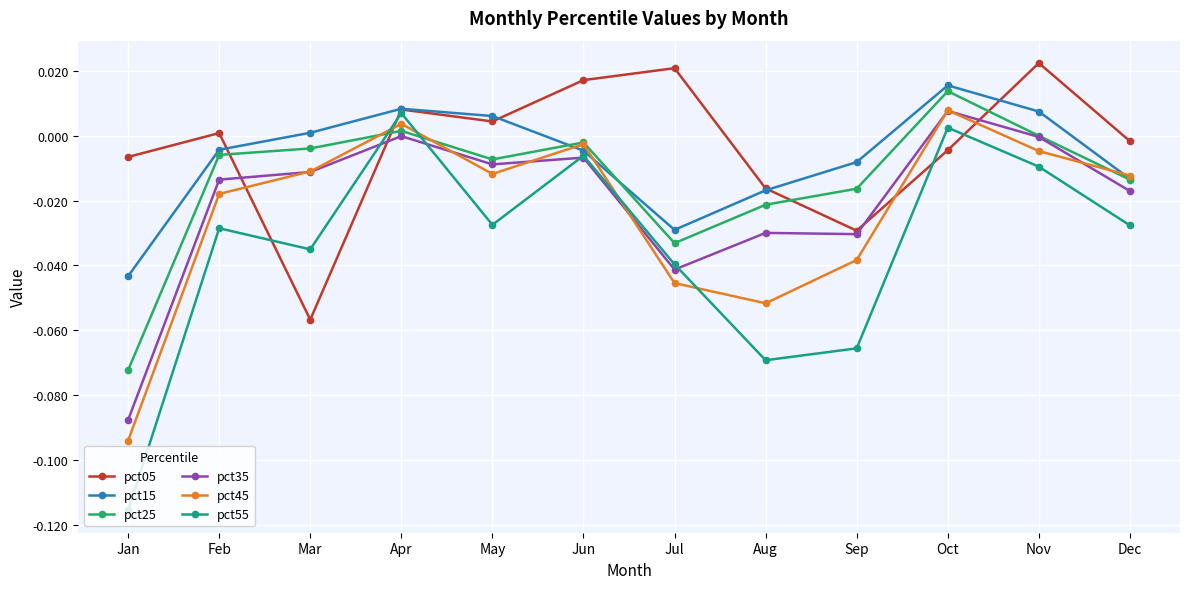

At which label does pct15 first exceed 0?

Mar